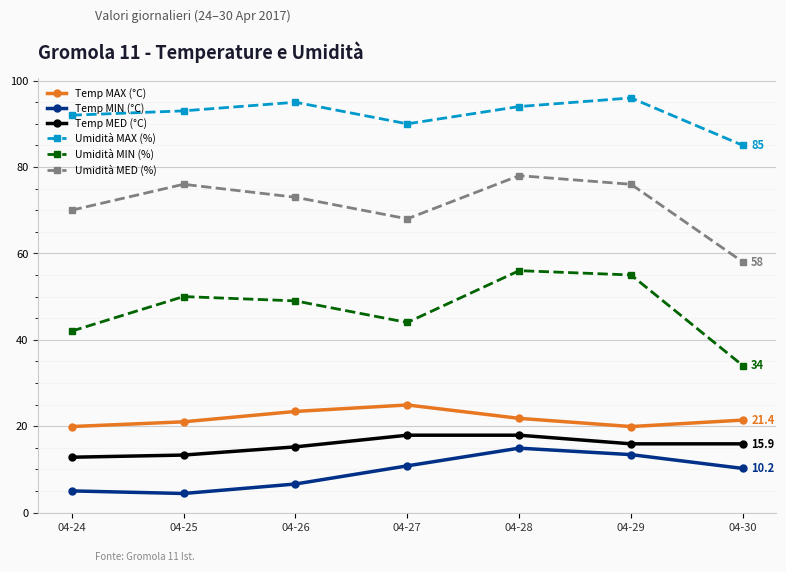

True or false: Temp MIN (°C) and Umidità MIN (%) cross at least once.

False